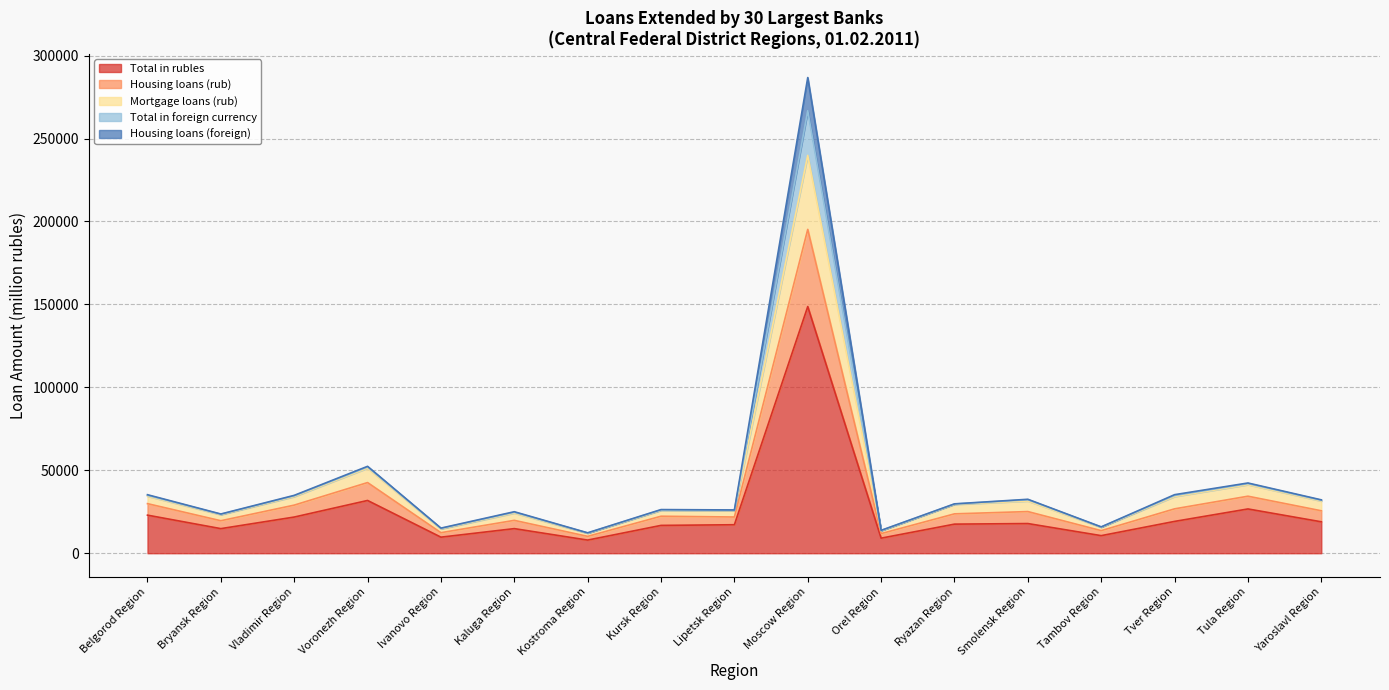

What is the difference between the second highest and minimum values in the Total in rubles series?

23887